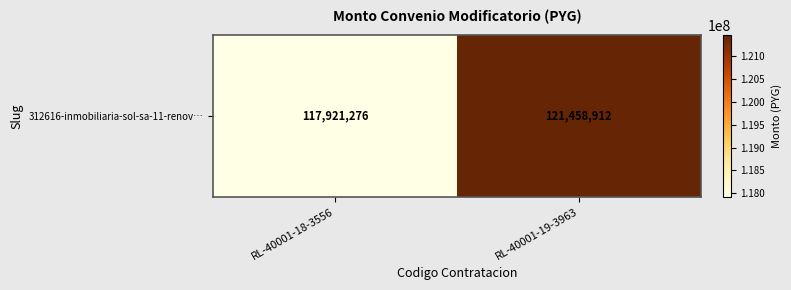

Which has a higher value, RL-40001-19-3963 or RL-40001-18-3556?

RL-40001-19-3963